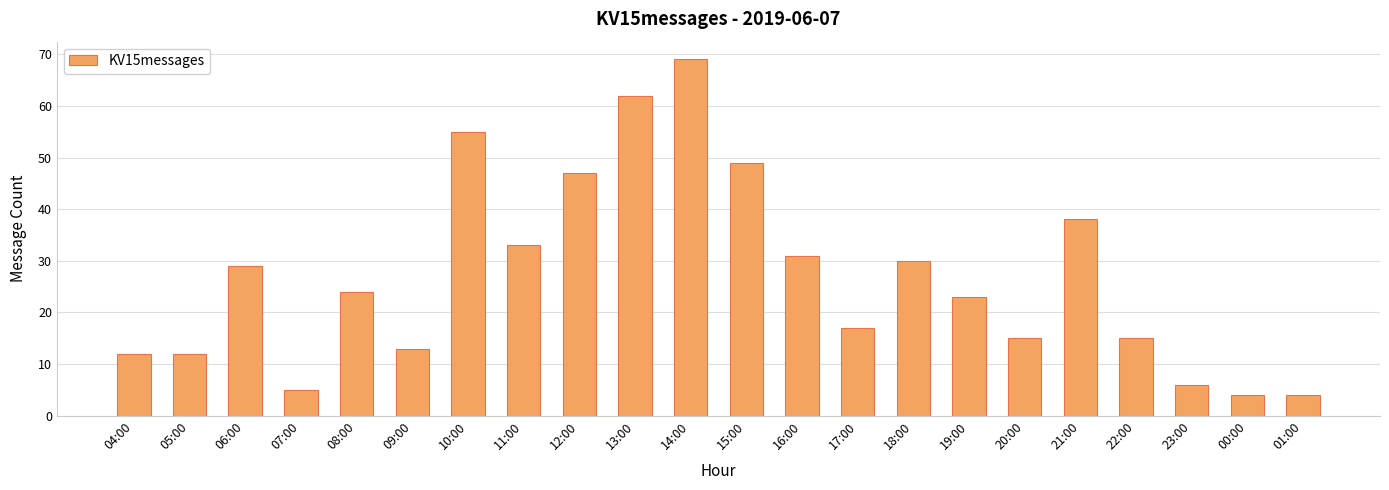

The value at 12:00 is 47. True or false?

True